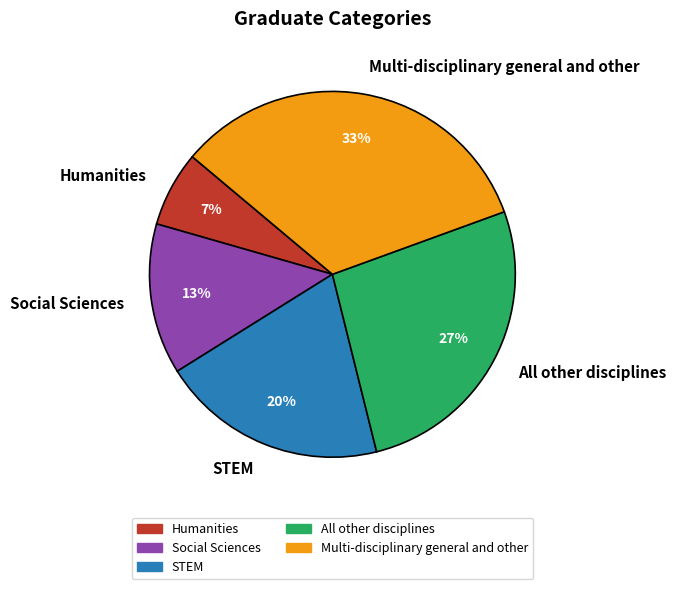

Which category has the biggest portion of the pie?

Multi-disciplinary general and other